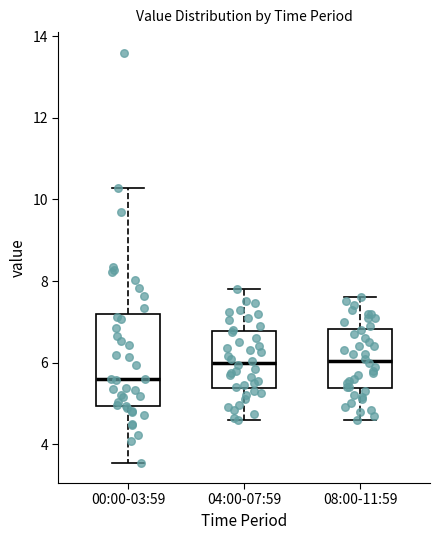

Where is the lower edge of the box for 08:00-11:59 on the y-axis? The values are not printed on the chart, so give them approximately, as read against the axis.

5.4